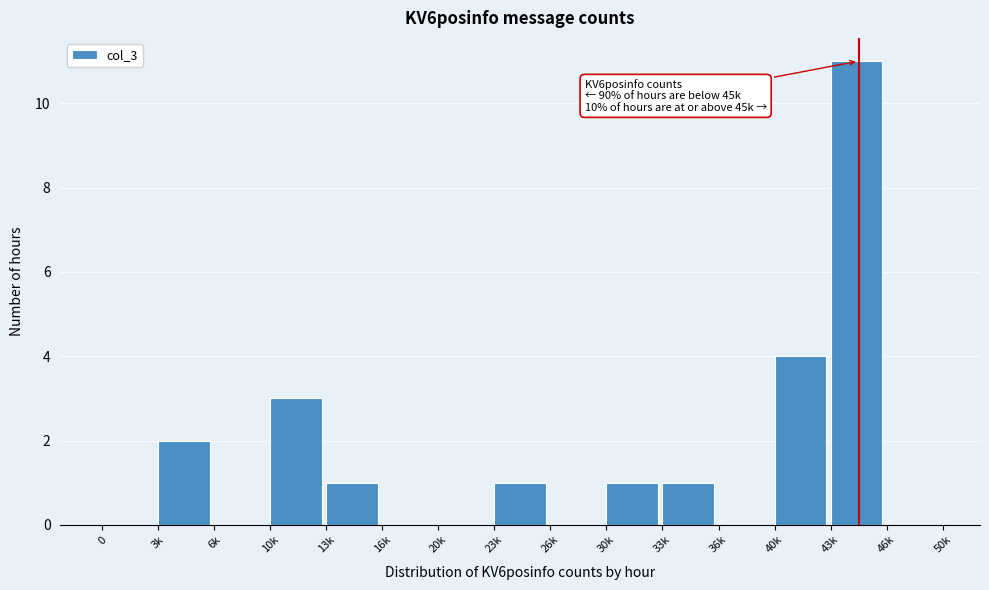

Reading left to right, extract all data points from this chart.

0=0	3k=2	6k=0	10k=3	13k=1	16k=0	20k=0	23k=1	26k=0	30k=1	33k=1	36k=0	40k=4	43k=11	46k=0